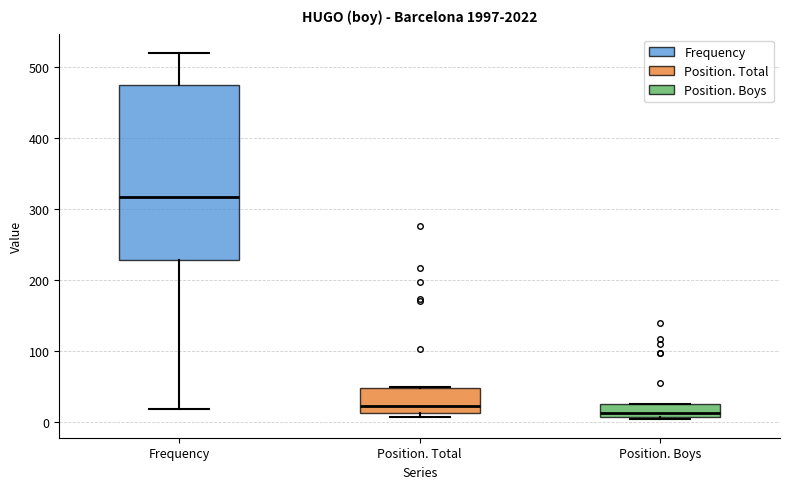

Reading left to right, transcribe this box plot: for each box, give where its median line is, the range the box spans, and where its two whiskers end, as read against the y-axis. The values are not printed on the chart, so give them approximately, as read against the axis.

Frequency: median 320, box 230 to 470, whiskers 20 to 520
Position. Total: median 20, box 10 to 50, whiskers 10 (just below the box's lower edge) to 50
Position. Boys: median 10 (just above the box's lower edge), box 10 to 30, whiskers 0 to 30